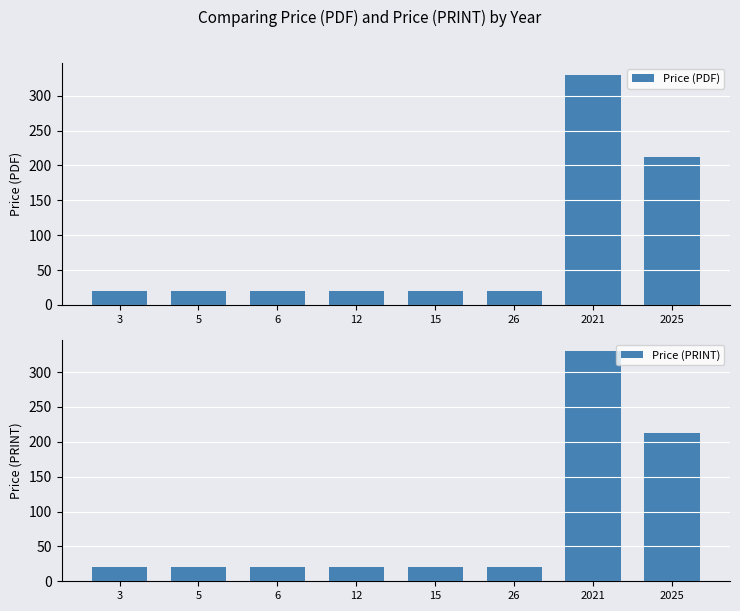

Rank the categories by Price (PDF) value from lowest to highest.

3, 5, 6, 12, 15, 26, 2025, 2021